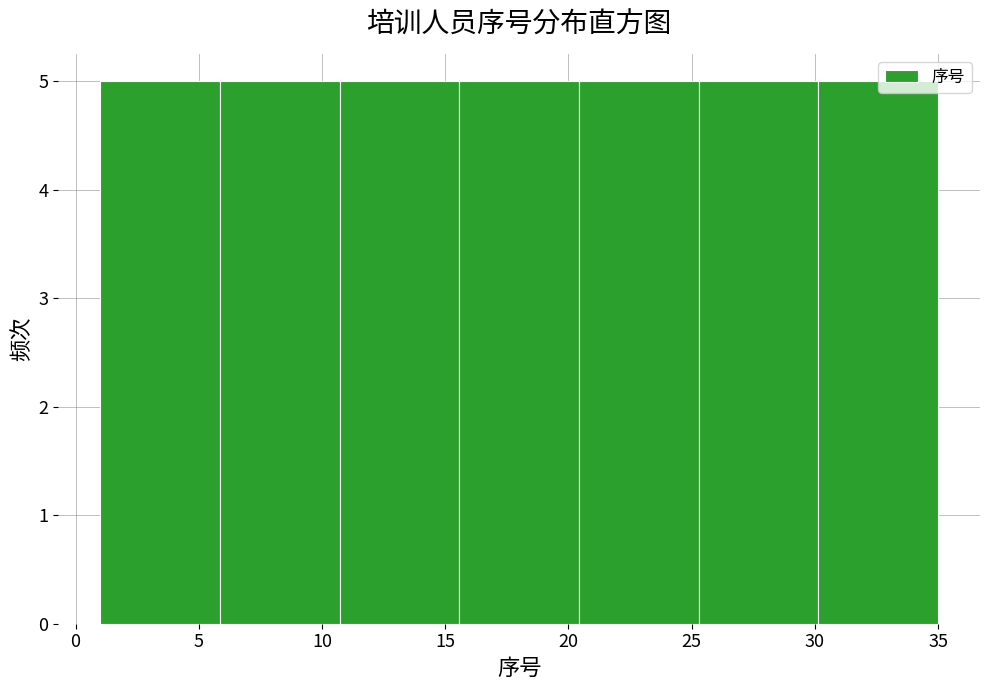

Reading left to right, transcribe this chart: for each bar, give the range it covers on the x-axis and its height. Neither the bar edges nor the heights are printed on the chart, so give them approximately, as read against the axes.

1.0 to 6.0: 5
6.0 to 10.5: 5
10.5 to 15.5: 5
15.5 to 20.5: 5
20.5 to 25.5: 5
25.5 to 30.0: 5
30.0 to 35.0: 5